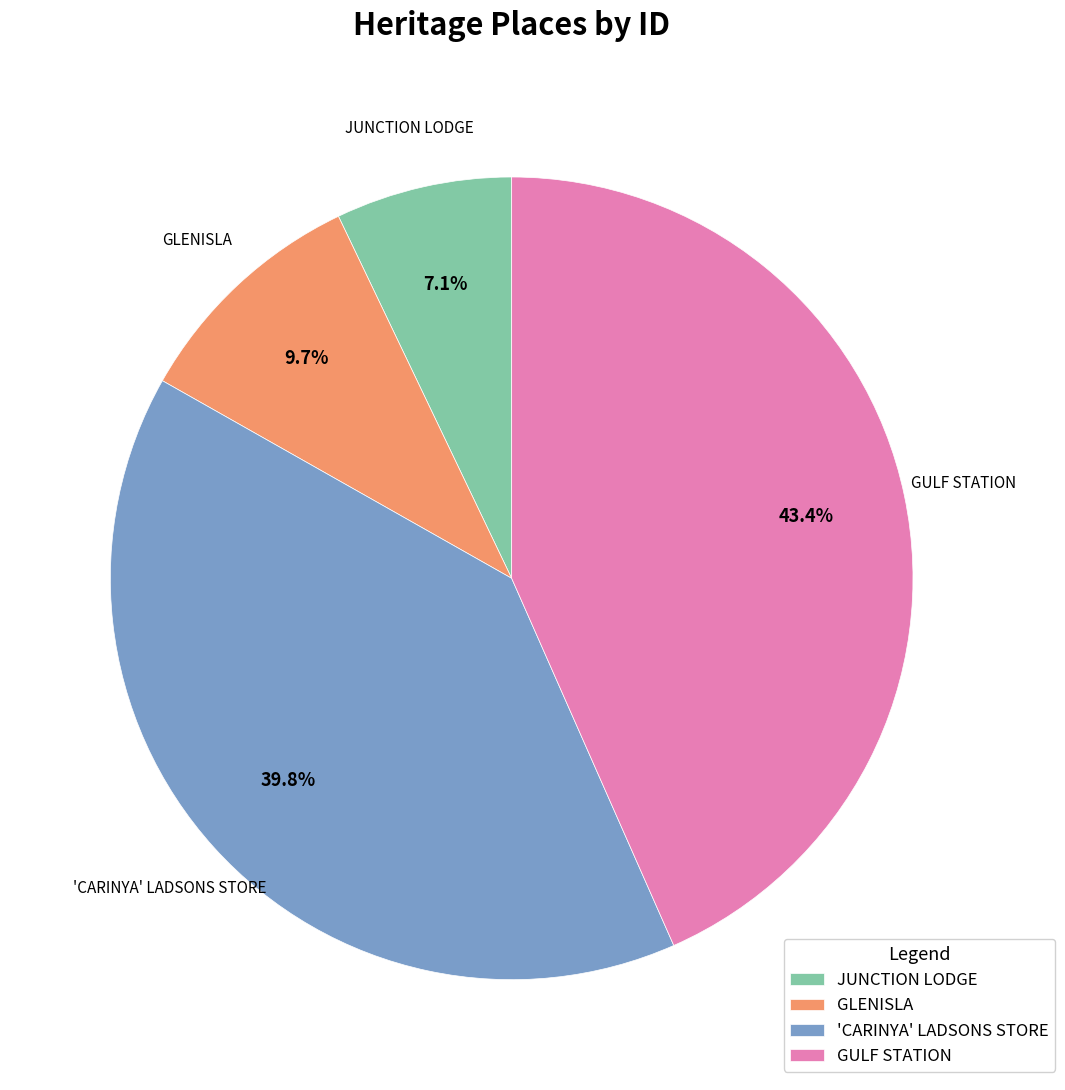

What percentage is the GULF STATION slice, to the nearest percent?

43%